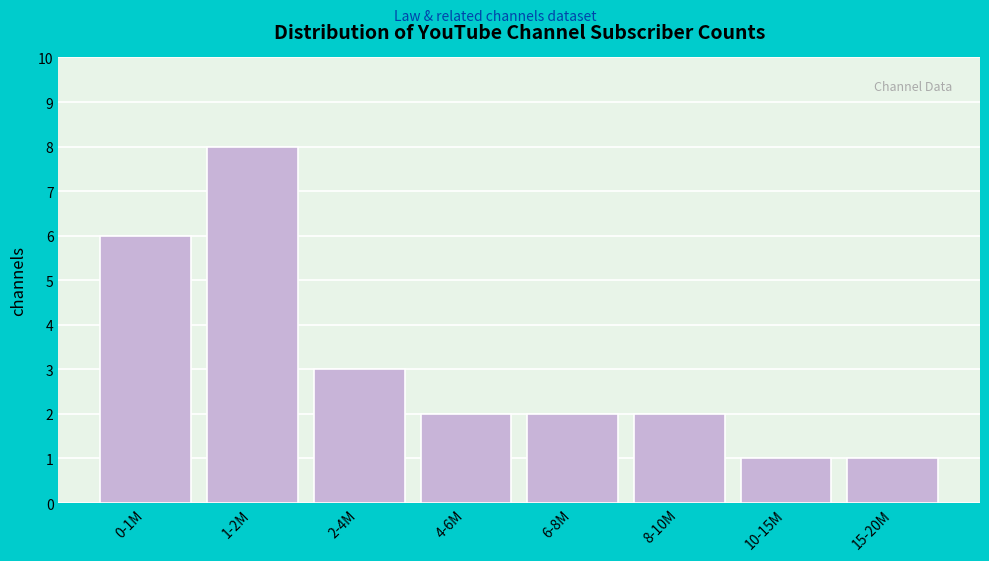

Reading left to right, extract all data points from this chart.

0-1M=6	1-2M=8	2-4M=3	4-6M=2	6-8M=2	8-10M=2	10-15M=1	15-20M=1